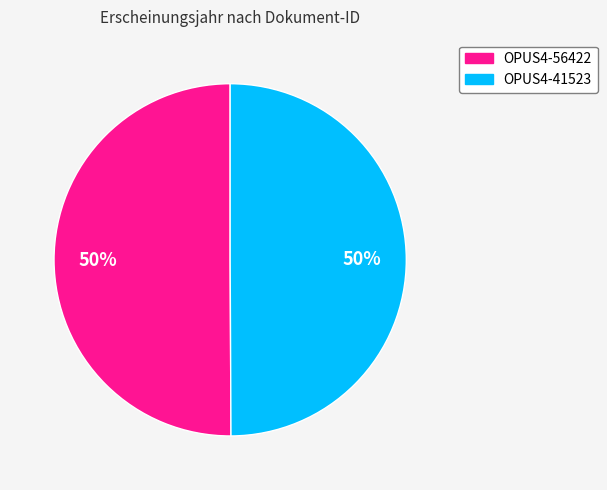

What percentage is the OPUS4-41523 slice, to the nearest percent?

50%